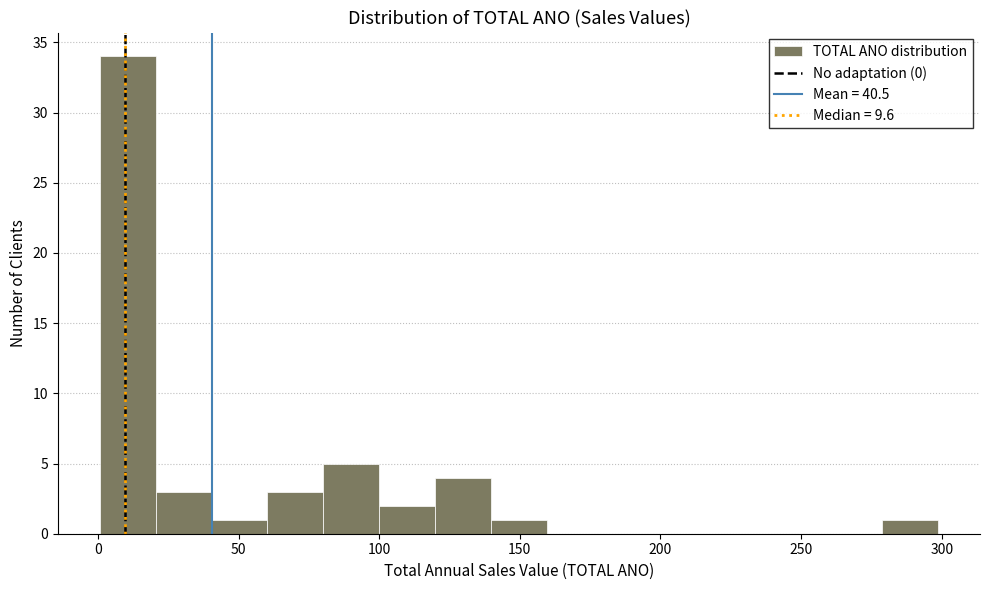

Around what value on the x-axis is the tallest bar? Give the approximate position of its centre, as read against the axis.

10